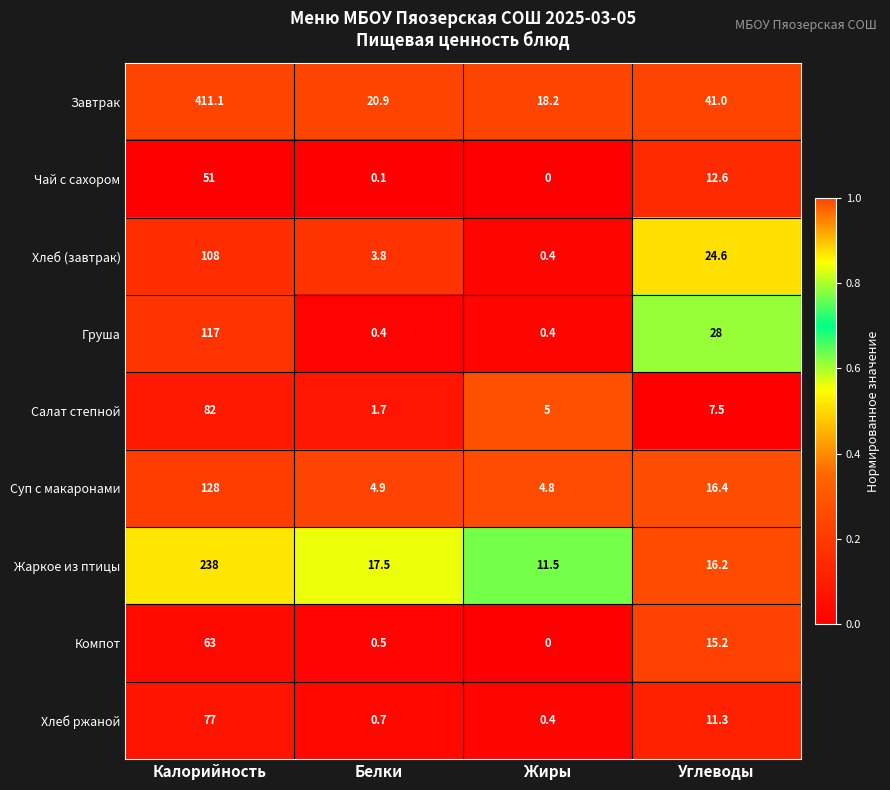

Which series changed the most between Калорийность and Белки?

Завтрак